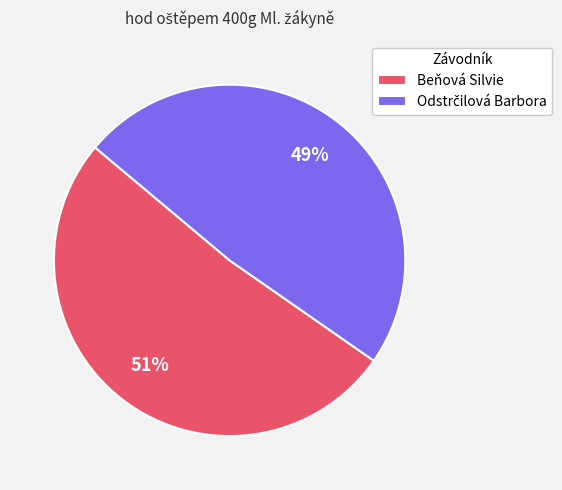

True or false: Beňová Silvie accounts for 51% of the total.

True